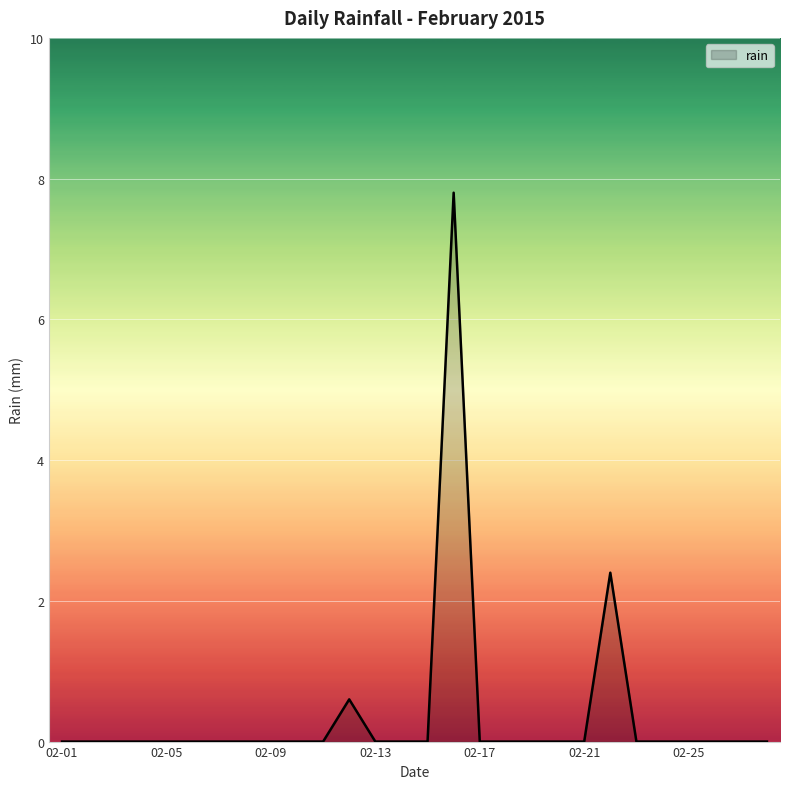

What is the difference between the maximum and minimum values?

7.8